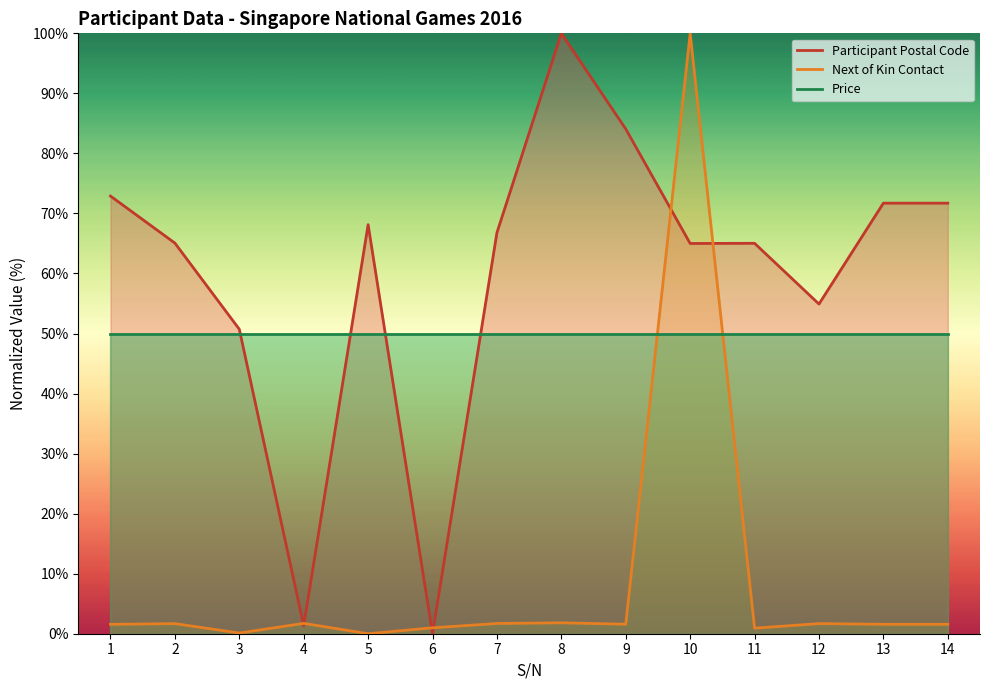

Where is Participant Postal Code nearest to the value 50?

3